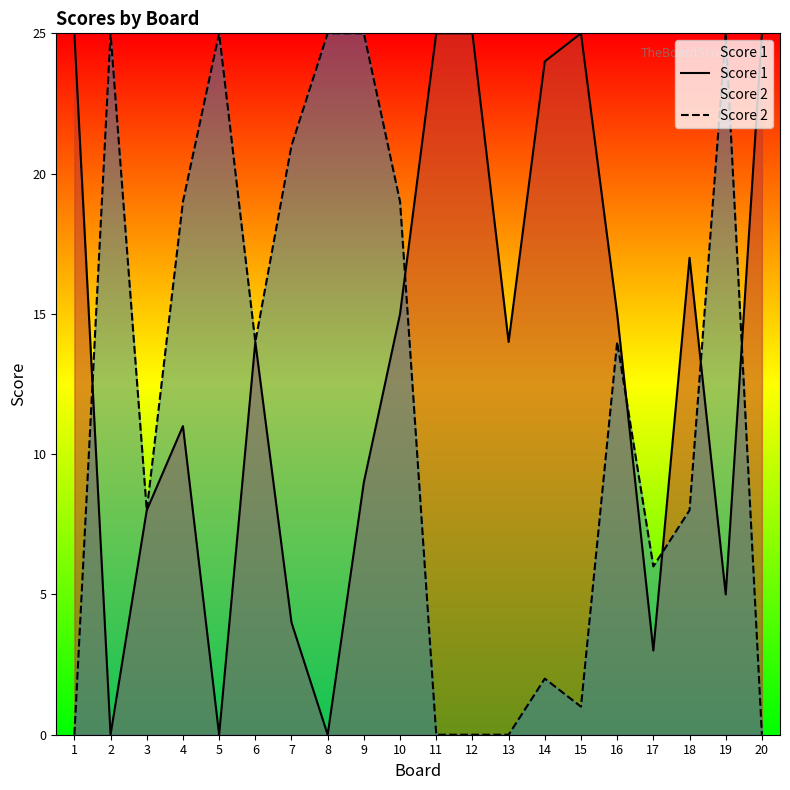

Reading left to right, list all the values displayed in this chart.

Score 1: 1=25	2=0	3=8	4=11	5=0	6=14	7=4	8=0	9=9	10=15	11=25	12=25	13=14	14=24	15=25	16=15	17=3	18=17	19=5	20=25
Score 2: 1=0	2=25	3=8	4=19	5=25	6=14	7=21	8=25	9=25	10=19	11=0	12=0	13=0	14=2	15=1	16=14	17=6	18=8	19=25	20=0